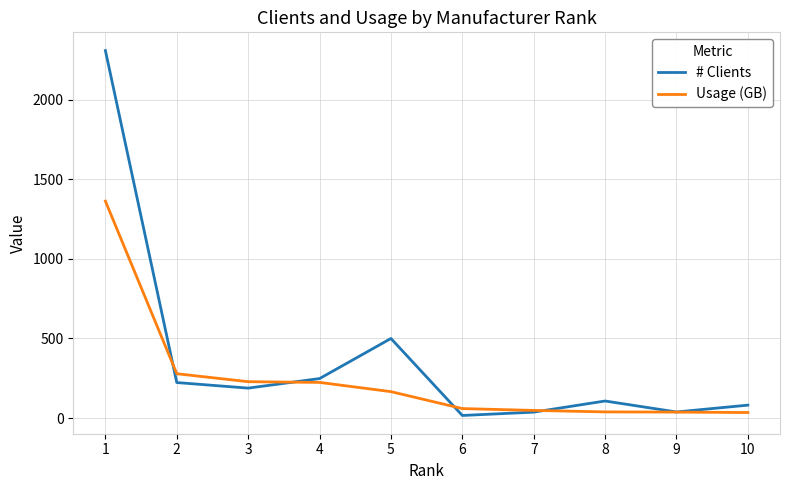

What is the highest value of the # Clients series?

2310.0